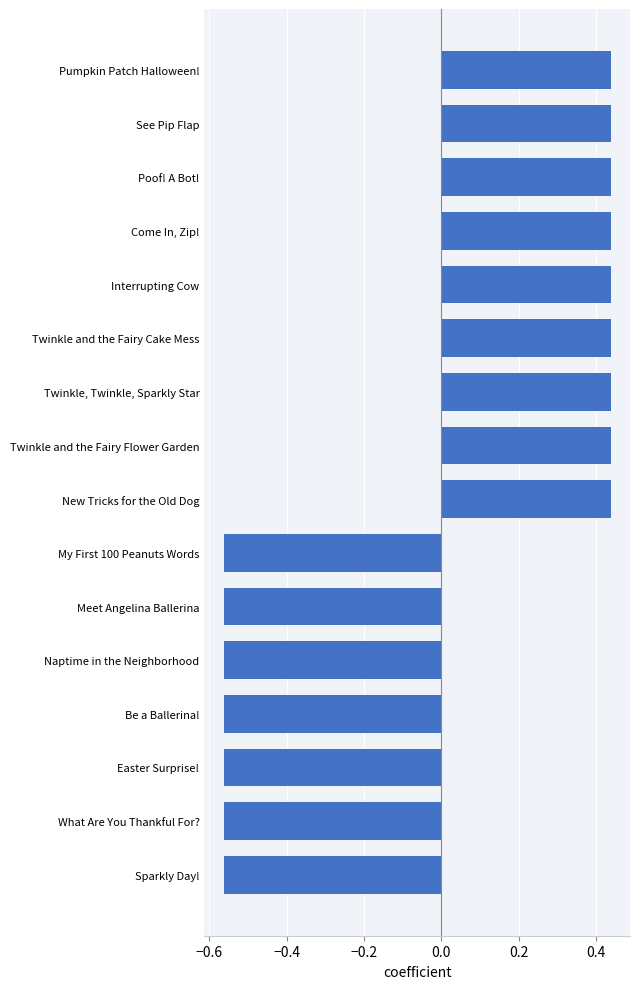

What is the difference between the values at Naptime in the Neighborhood and Pumpkin Patch Halloween!?

1.0